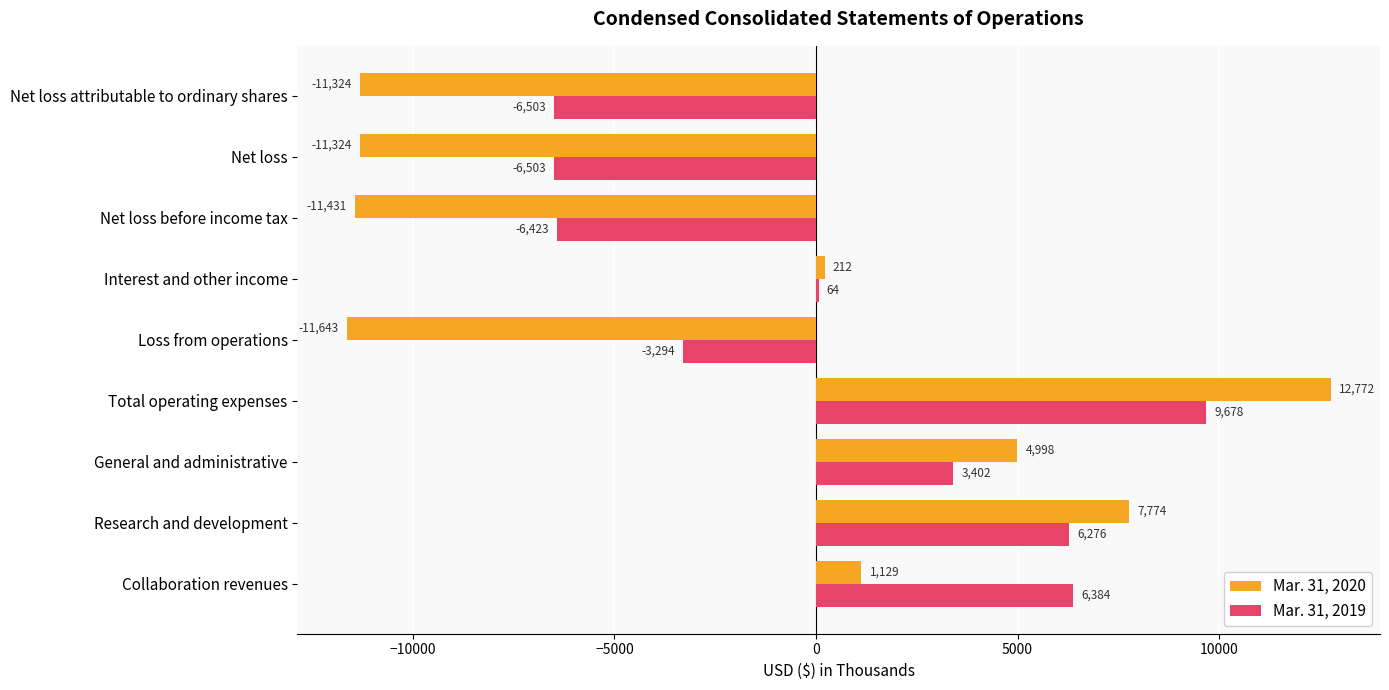

What is the greatest value displayed?

12772